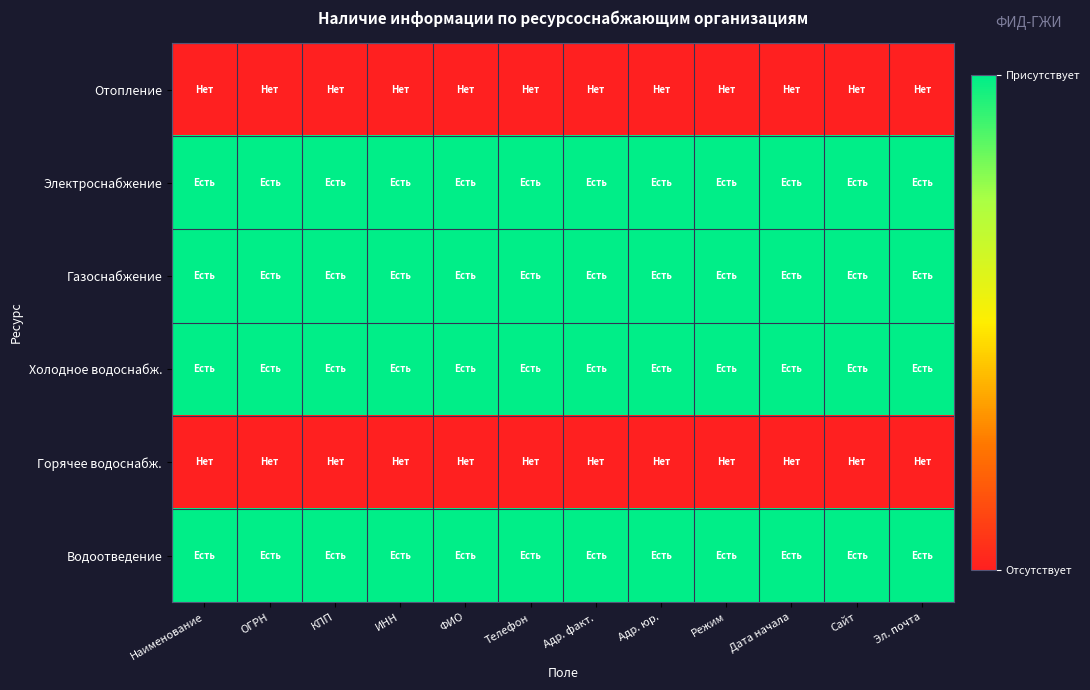

Which series has the largest total across all categories?

Электроснабжение